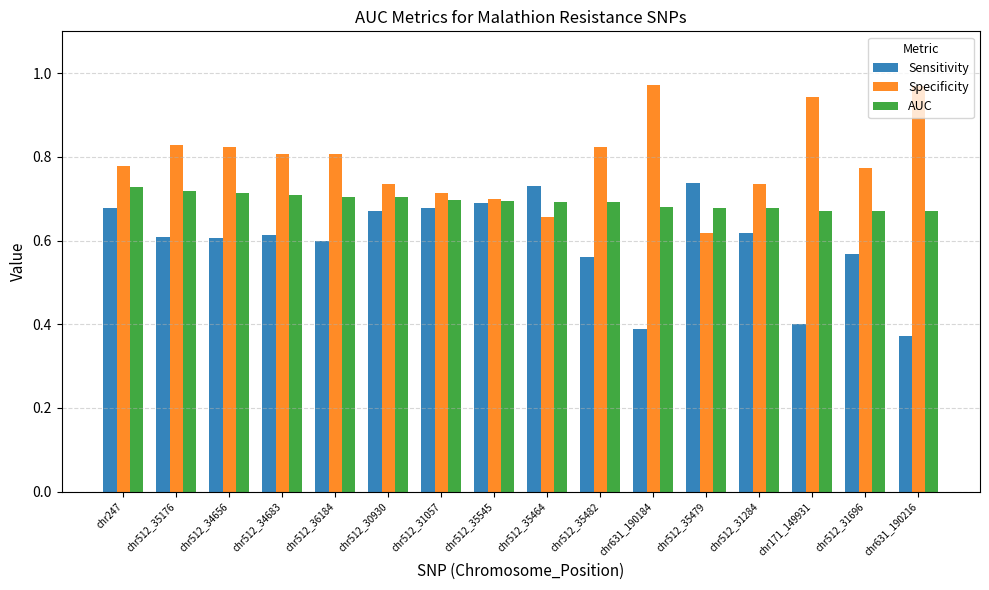

The Specificity series shows 0.5 at chr631_190216. True or false?

False